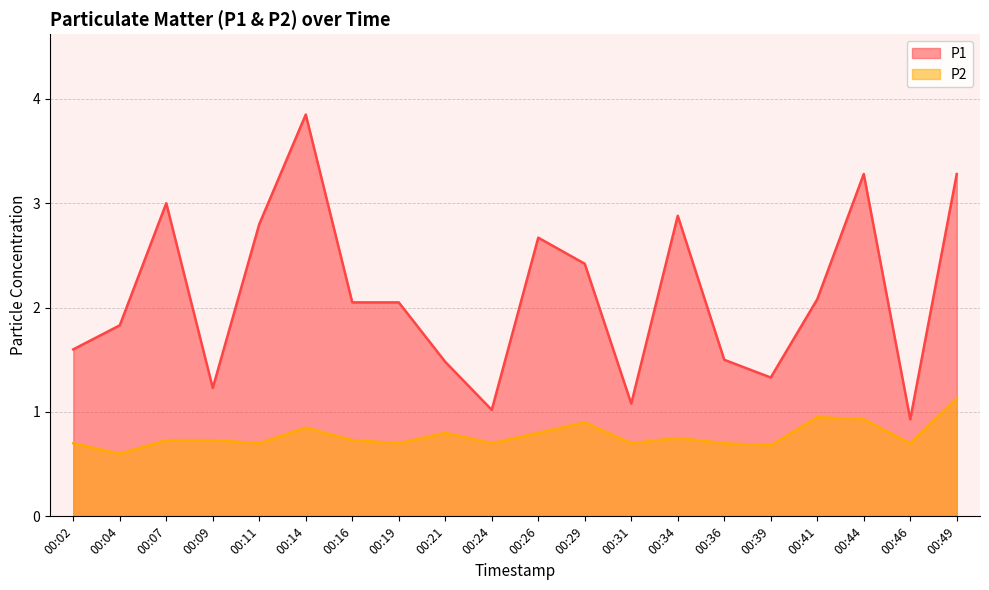

True or false: P1 and P2 cross at least once.

False